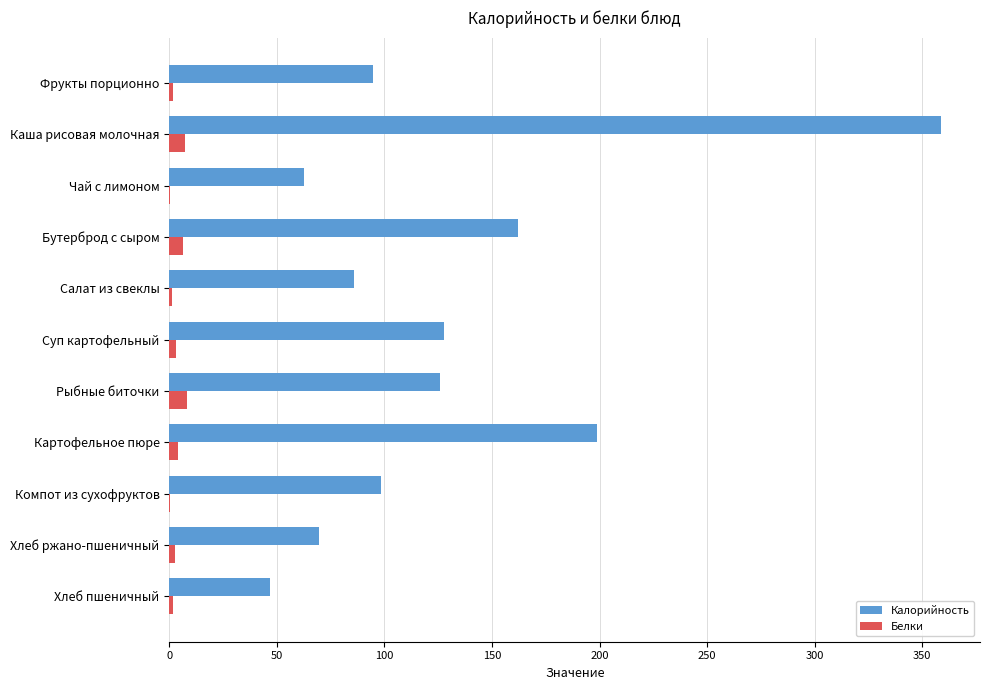

The Калорийность series shows 43.1 at Суп картофельный. True or false?

False